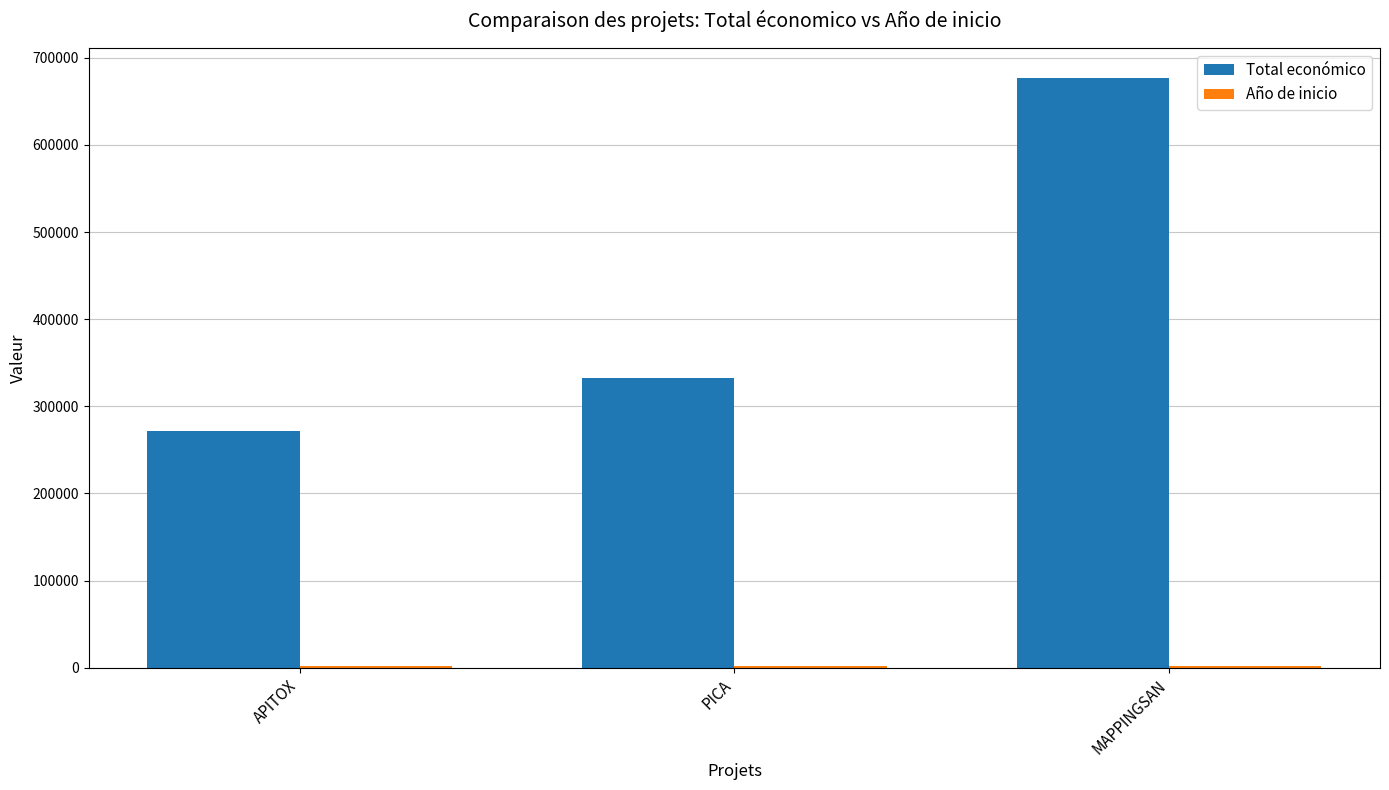

Which category has the highest value in the Total económico series?

MAPPINGSAN